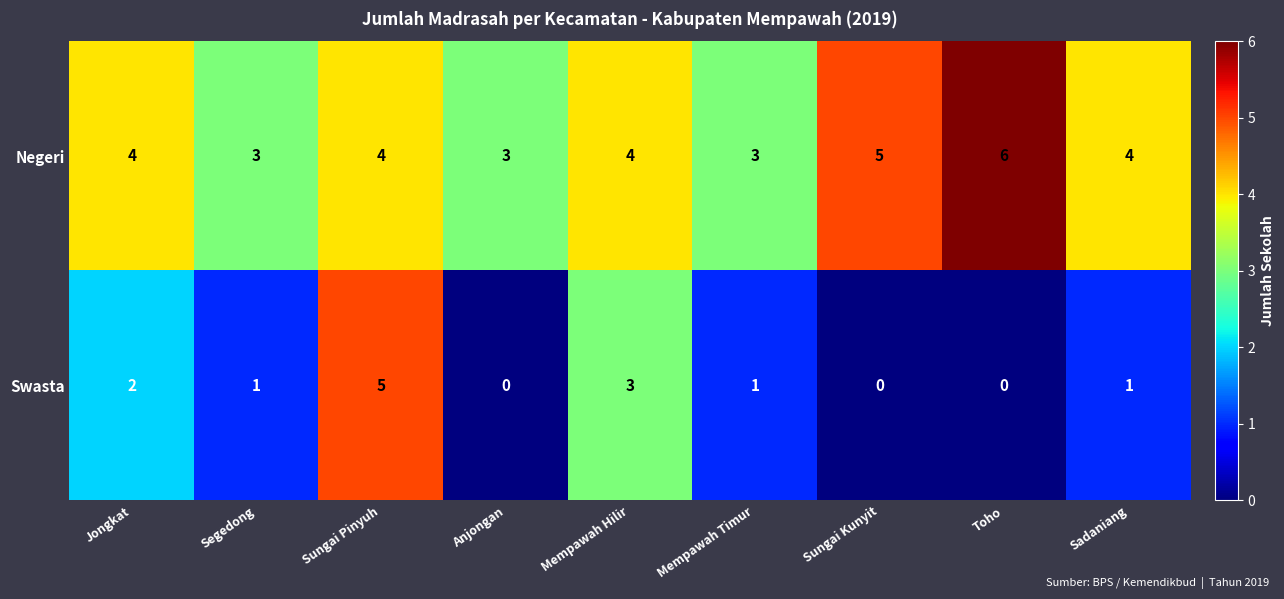

What value does the Negeri series have at Sadaniang?

4